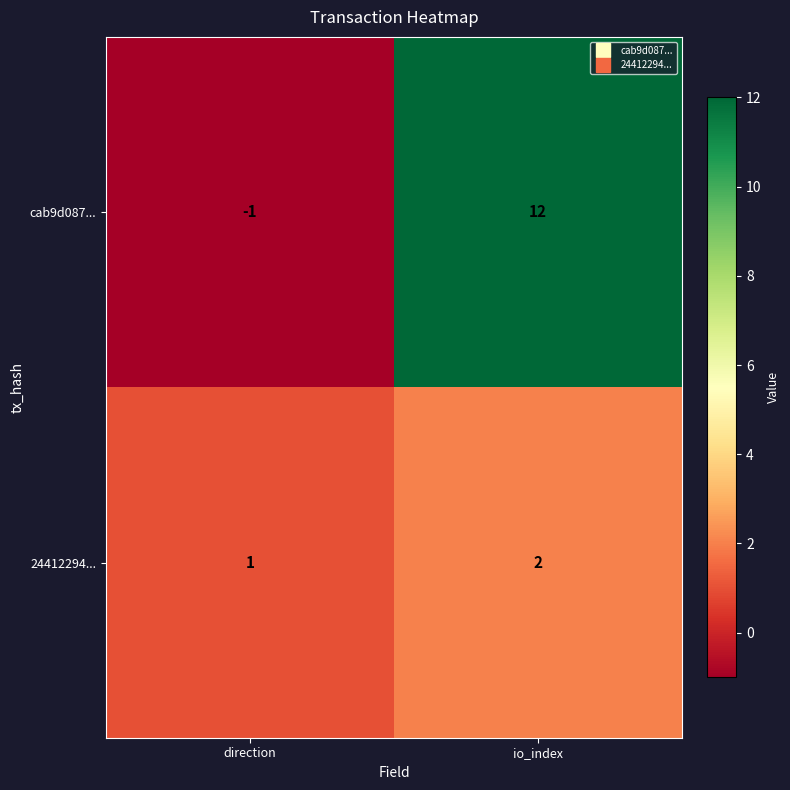

What is the difference between the maximum and minimum values in the cab9d087... series?

13